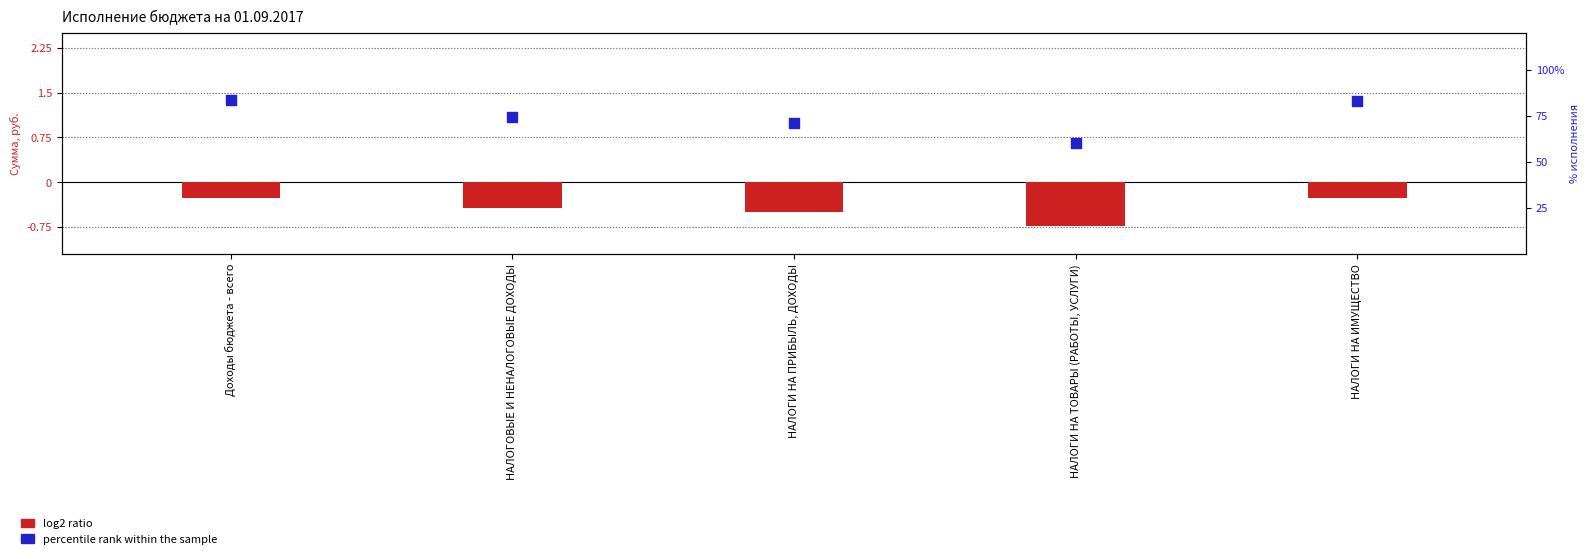

At how many categories does at least one series exceed 0?

5